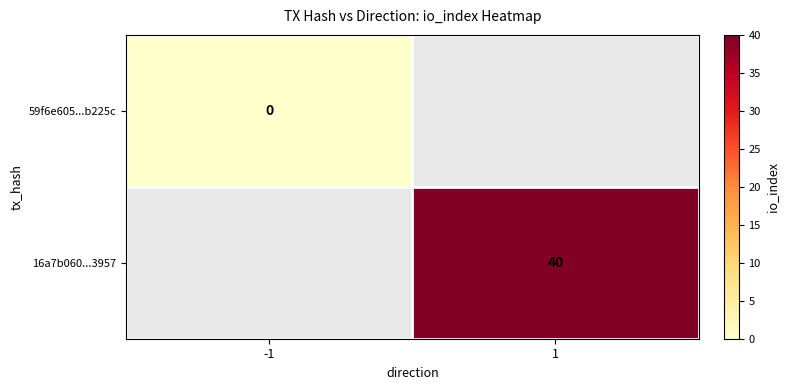

The value of 16a7b060...3957 at 1 is 40. True or false?

True